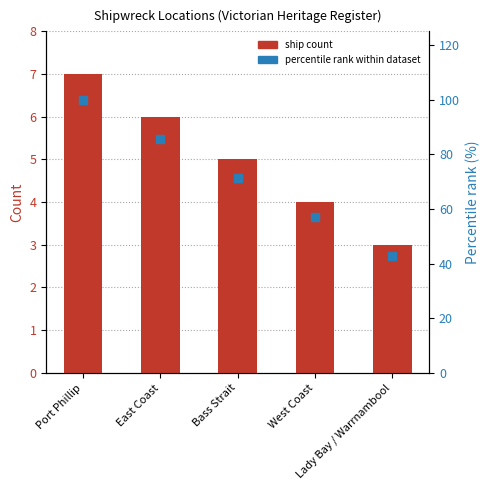

Which series has the largest total across all categories?

Percentile rank within dataset